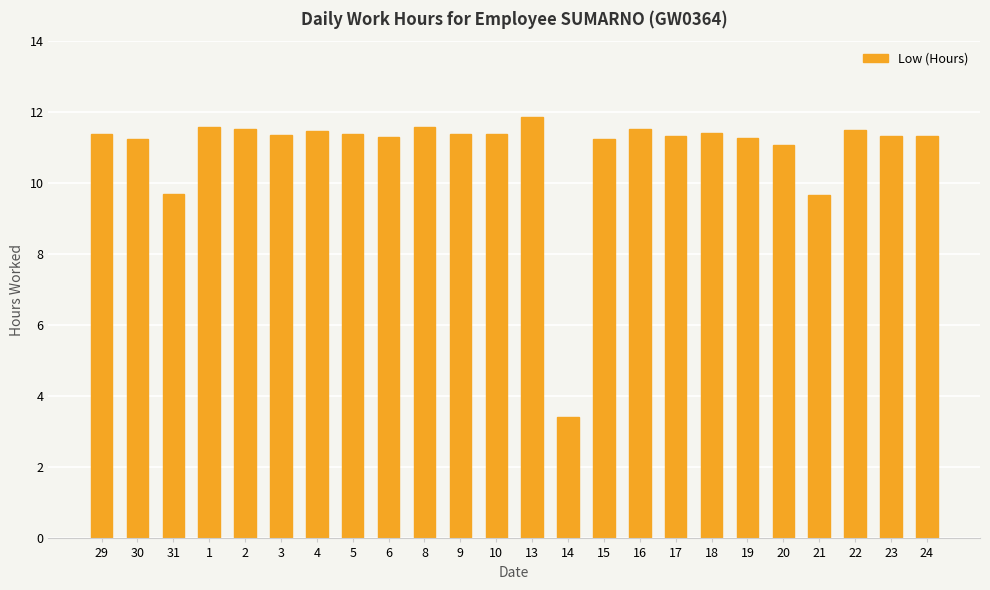

At which category does the chart reach its minimum across all series?

14